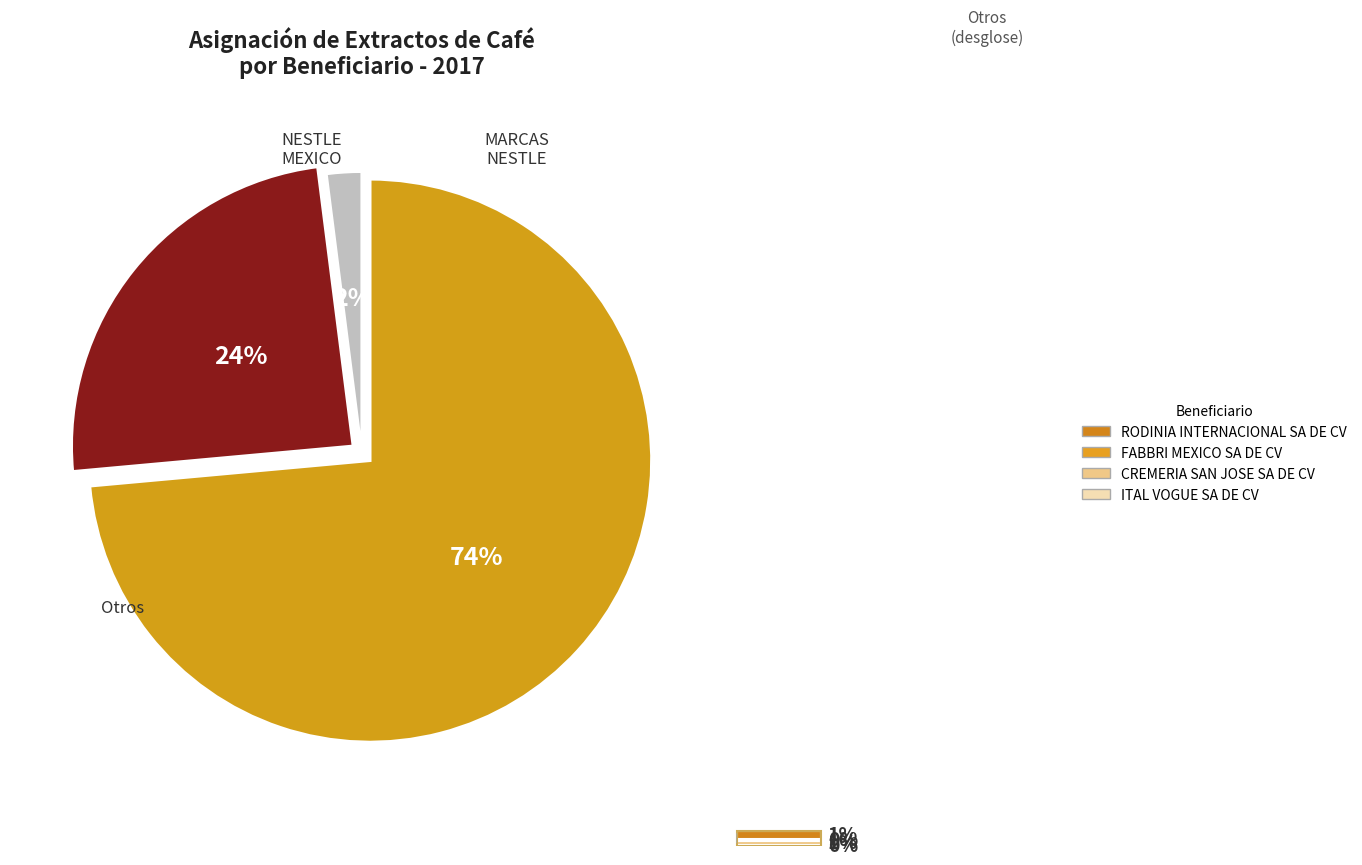

Does any single category account for the majority?

Yes